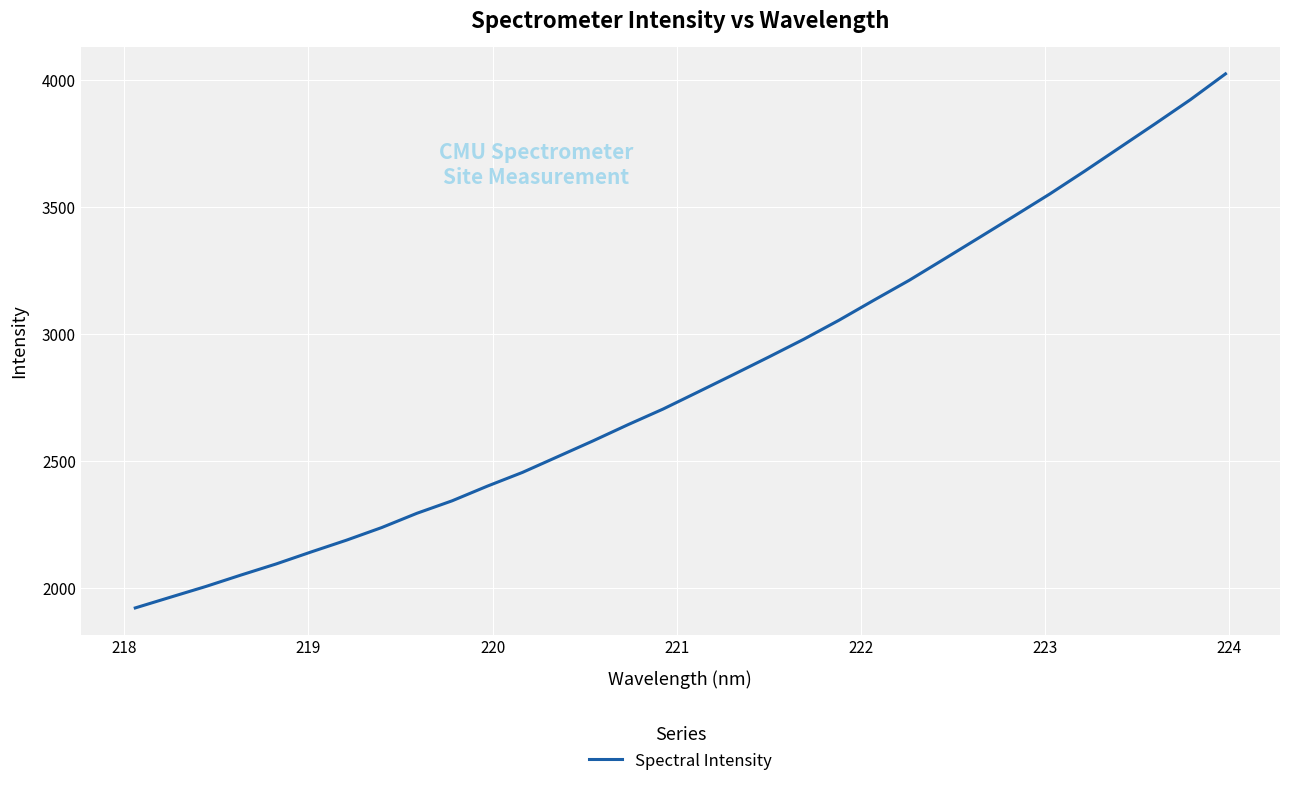

What is the minimum value shown in the chart?

1920.6